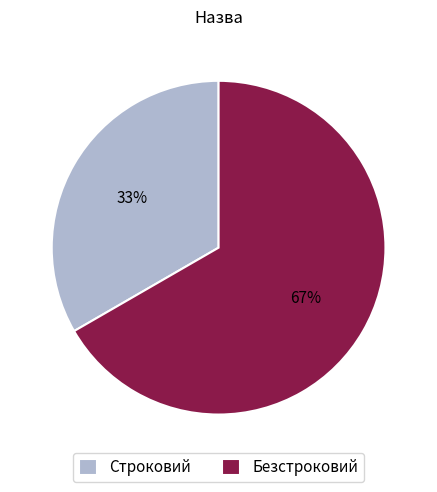

Do Безстроковий and Строковий together represent more than half of the pie?

Yes